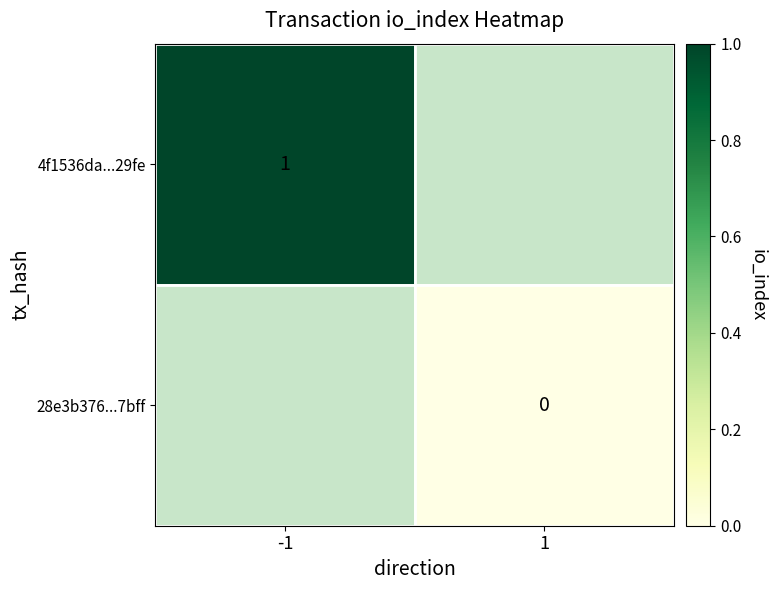

Is it true that 4f1536da...29fe equals 1 at -1?

True